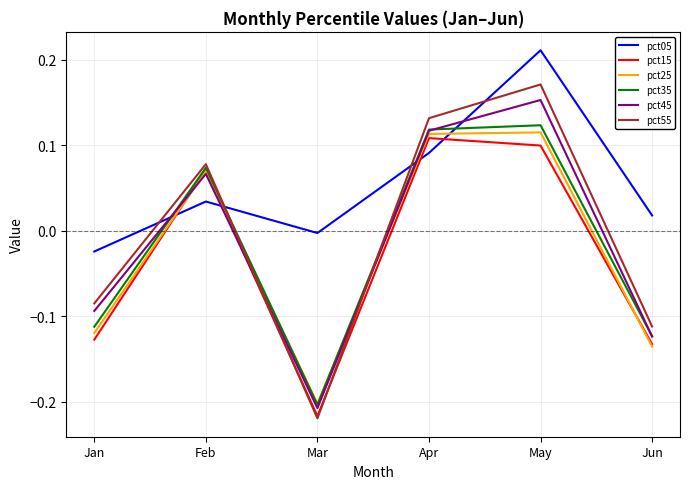

Between Jan and May, which series saw the biggest shift?

pct55